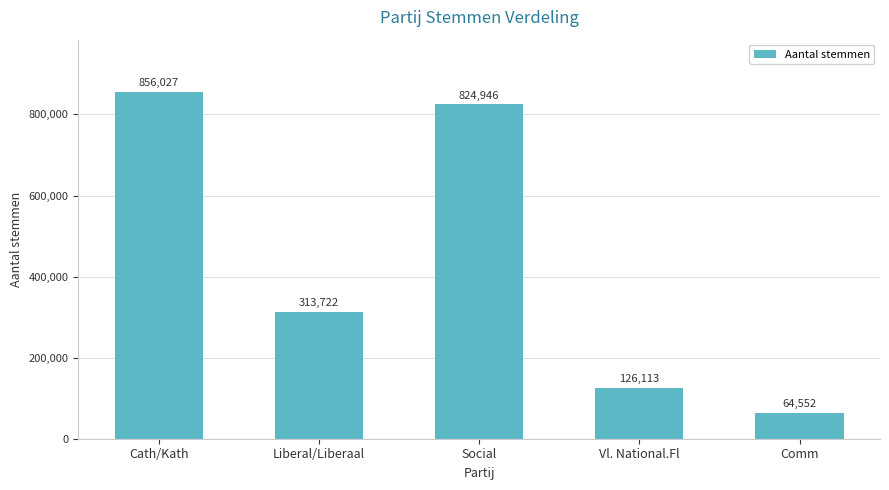

Approximately how many times larger is the value at Liberal/Liberaal compared to Comm?

4.9